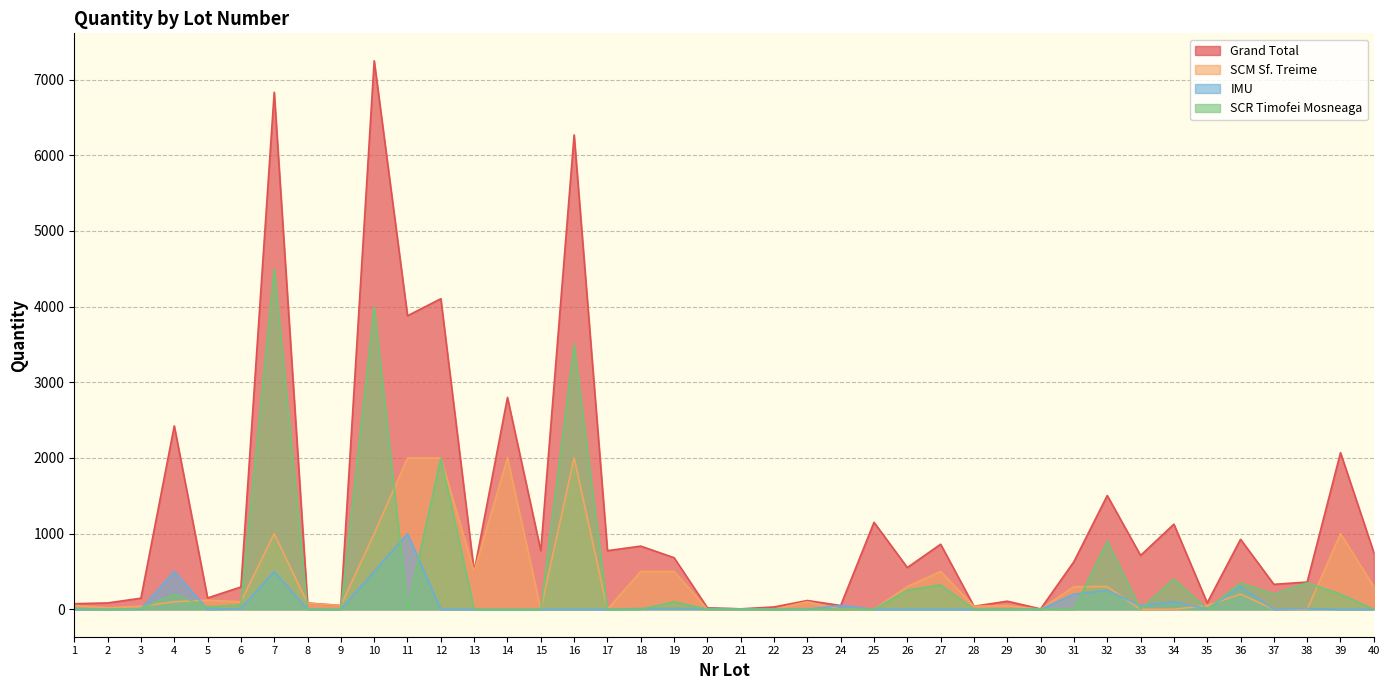

Where is IMU nearest to the value 500?

4